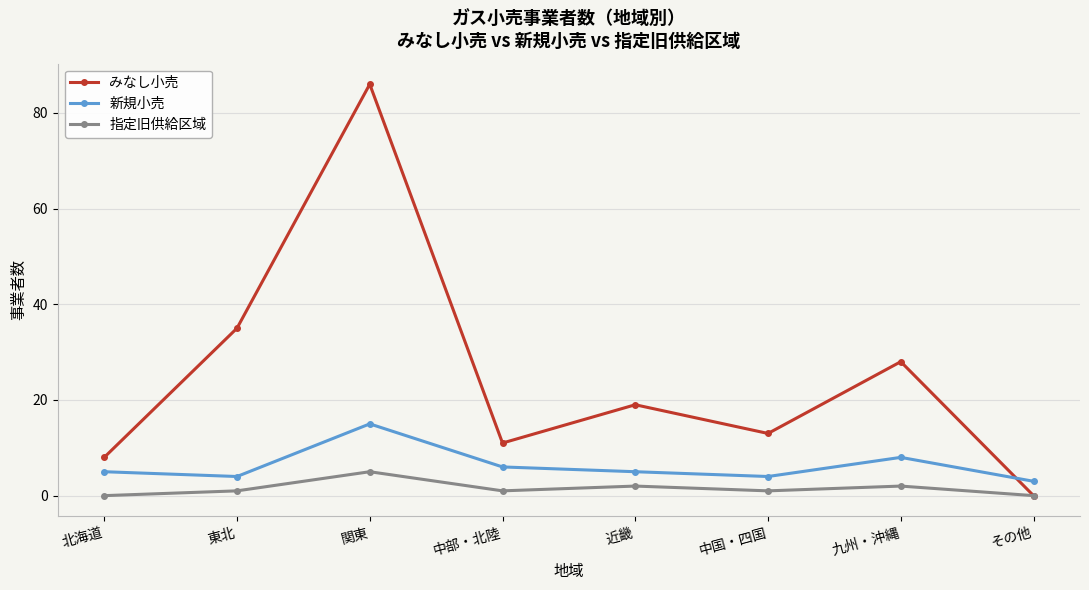

Rank the series by their average value, from lowest to highest.

指定旧供給区域, 新規小売, みなし小売